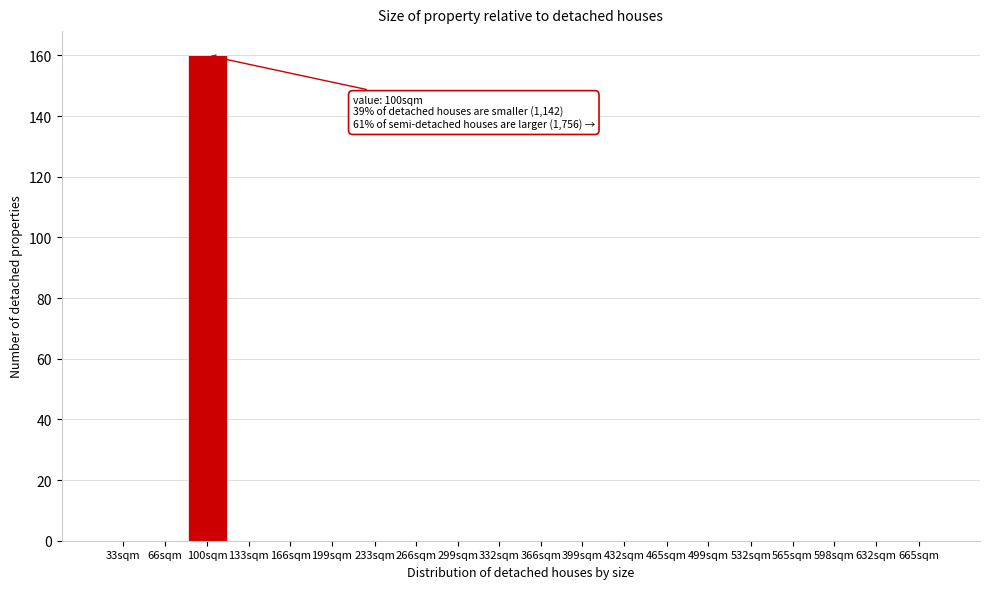

Reading left to right, extract all data points from this chart.

33sqm=0	66sqm=0	100sqm=160	133sqm=0	166sqm=0	199sqm=0	233sqm=0	266sqm=0	299sqm=0	332sqm=0	366sqm=0	399sqm=0	432sqm=0	465sqm=0	499sqm=0	532sqm=0	565sqm=0	598sqm=0	632sqm=0	665sqm=0